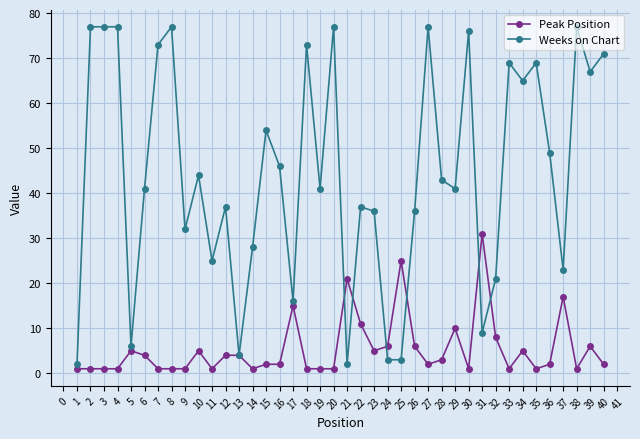

What is the difference between the second highest and minimum values in the Weeks on Chart series?

75